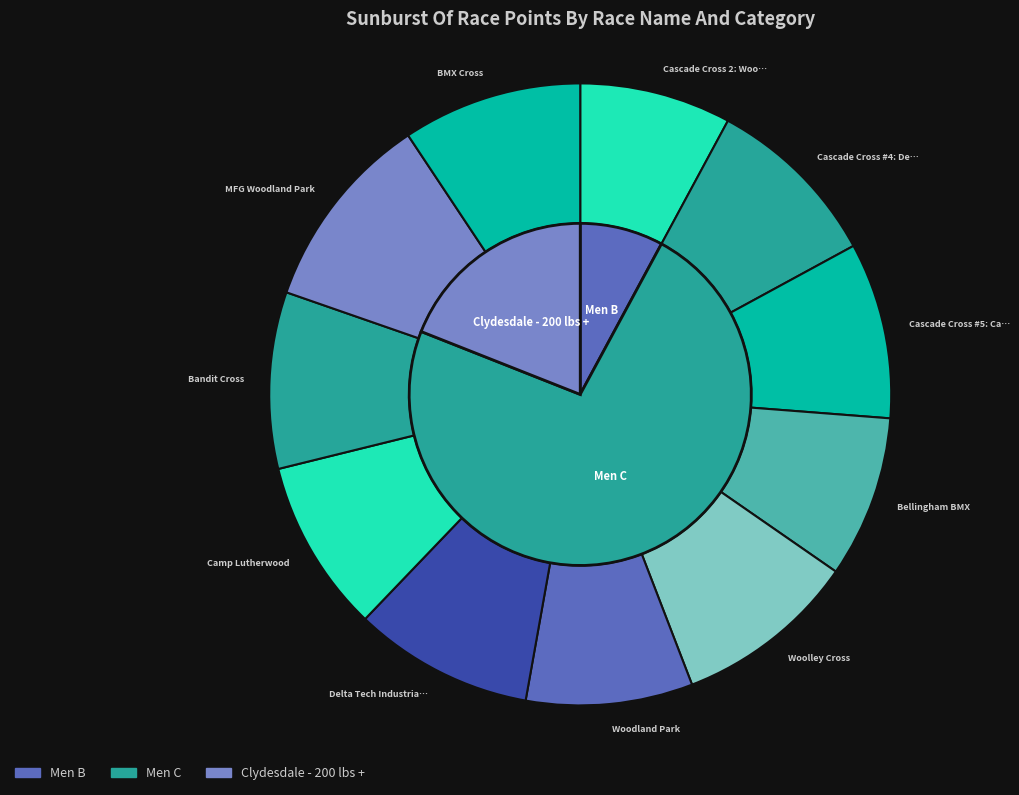

Which slice is the largest?

MFG Woodland Park